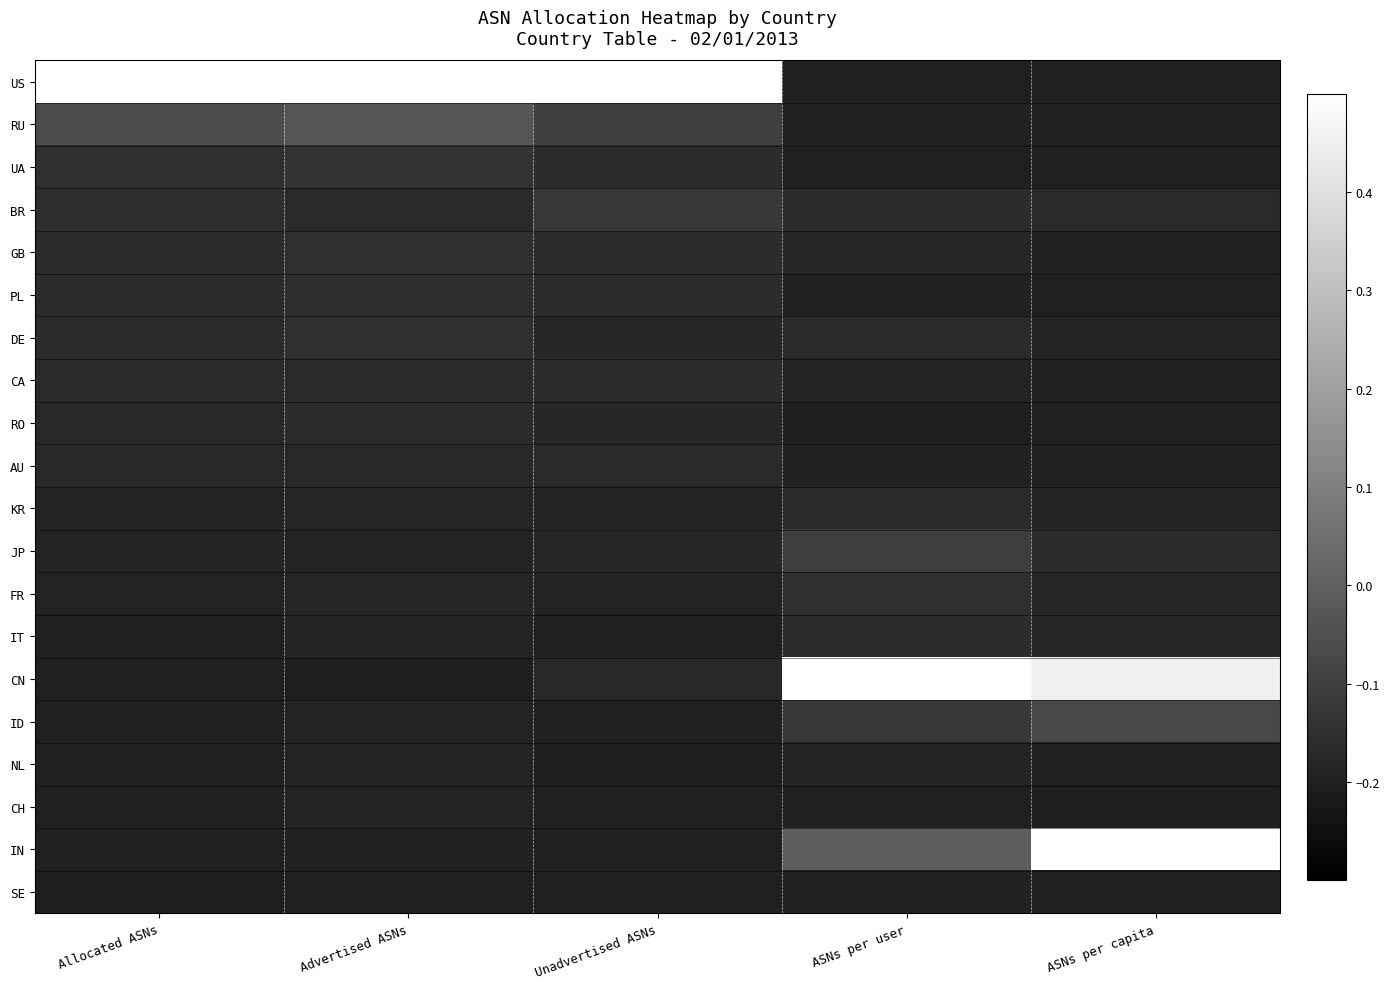

At how many categories does at least one series exceed 0?

5